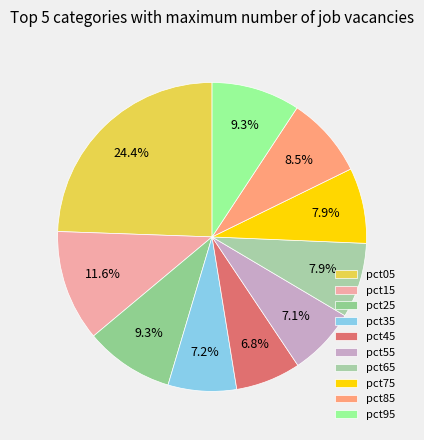

How much of the chart is everything except pct55?

92.9%